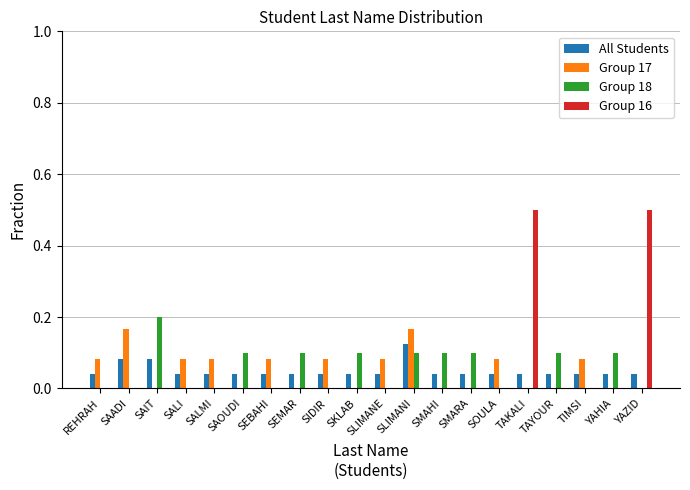

True or false: Group 16 has a value of -0.2 at SLIMANE.

False